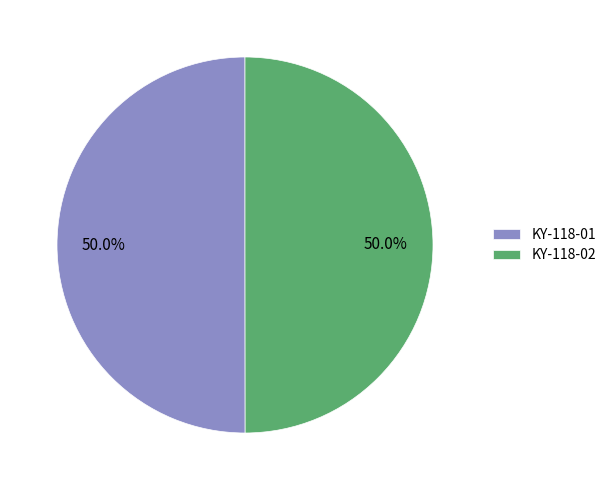

How much of the chart is everything except KY-118-02?

50.0%